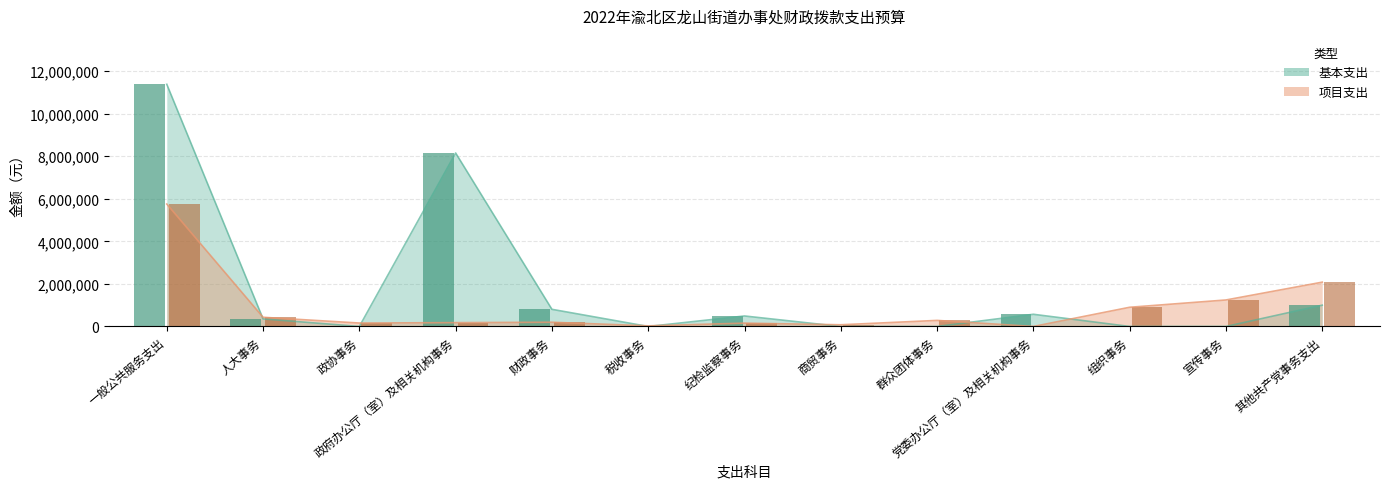

True or false: 项目支出 has a value of 53581.2 at 政协事务.

False